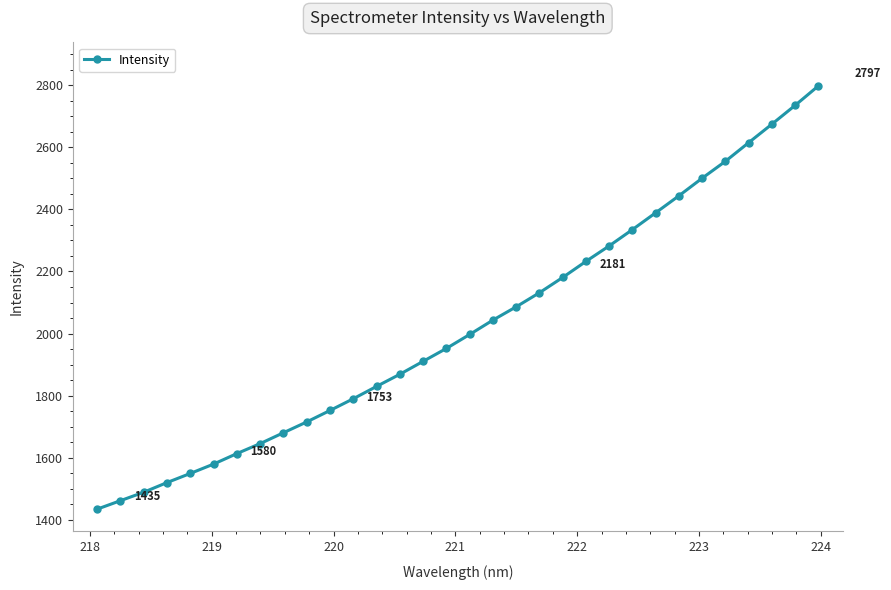

True or false: there are more than 2 points higher than both neighbors.

False